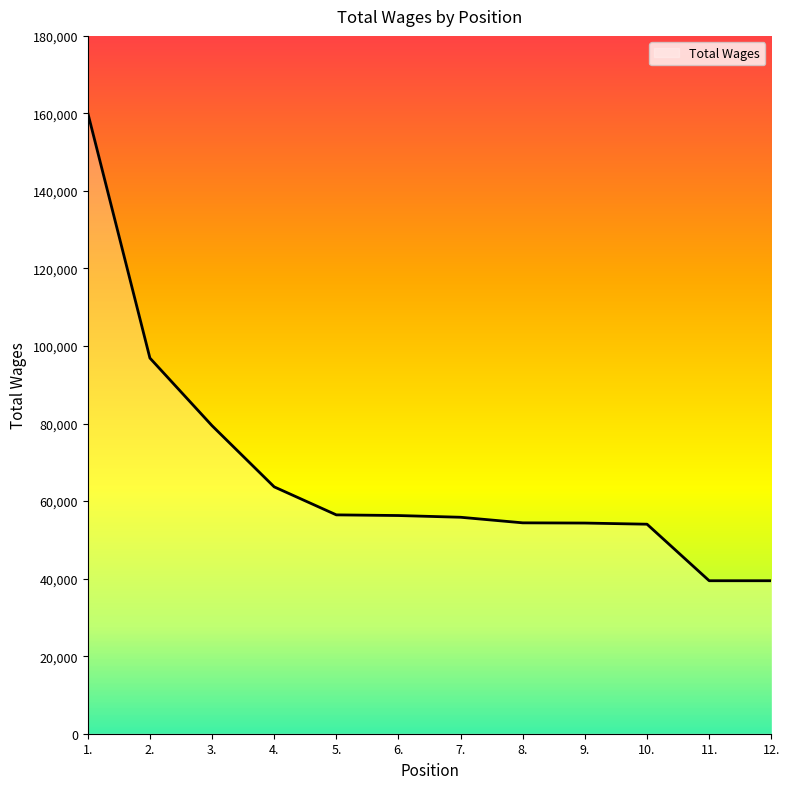

Which has a higher value, 7. or 1.?

1.